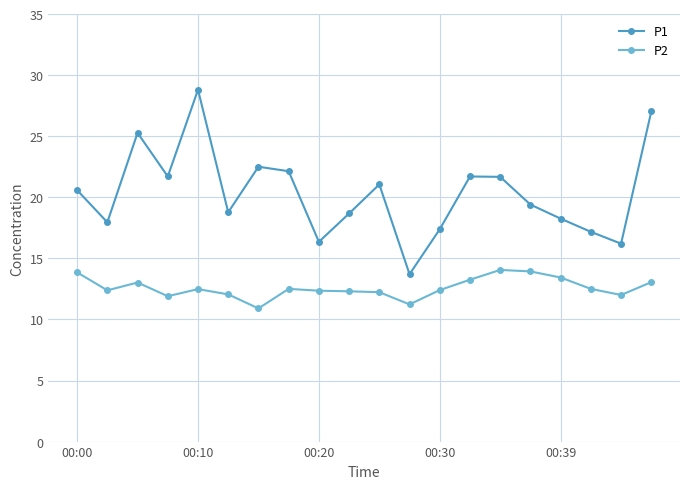

At how many categories does at least one series exceed 19?

11